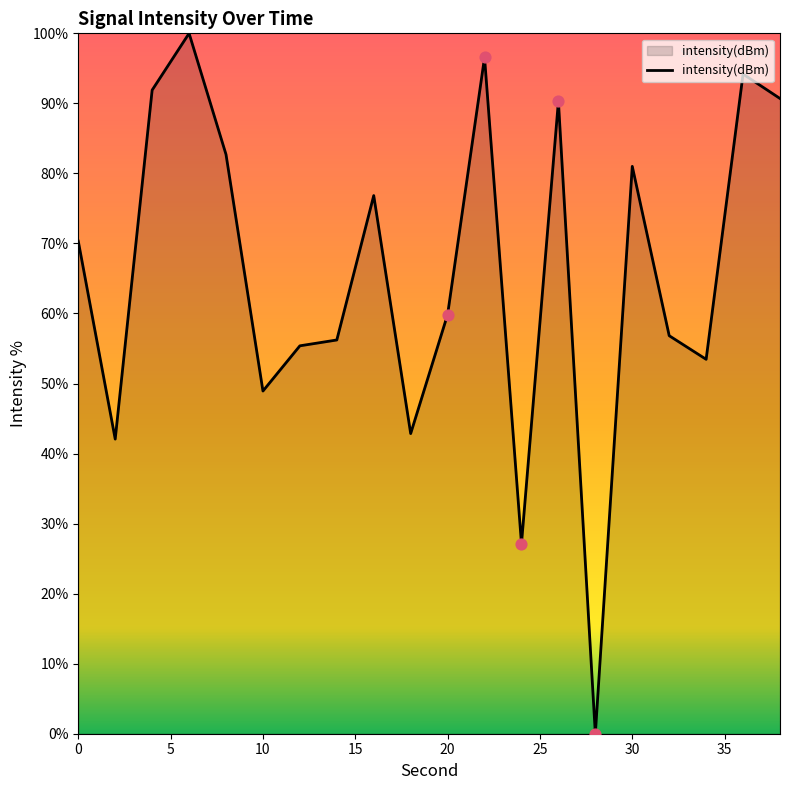

What is the greatest value displayed?

100.0